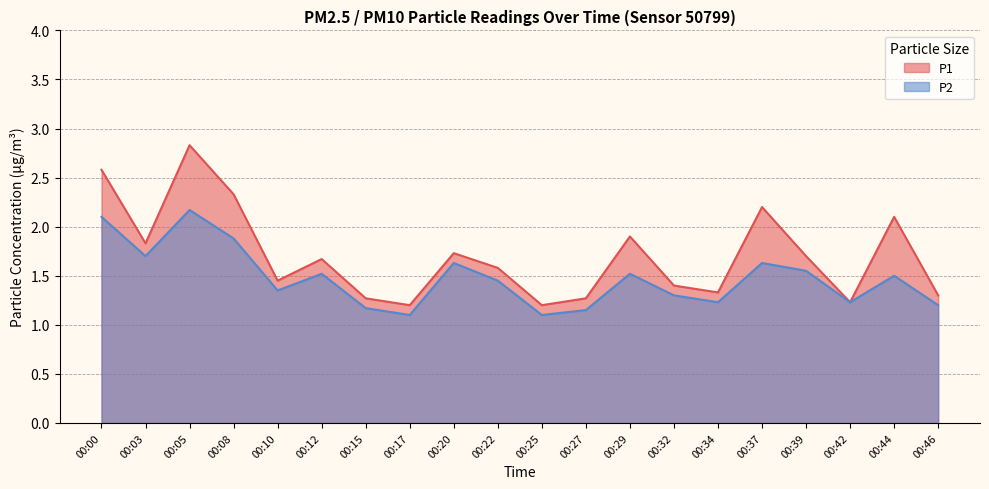

What is the approximate value of P2 at 00:15?

1.2